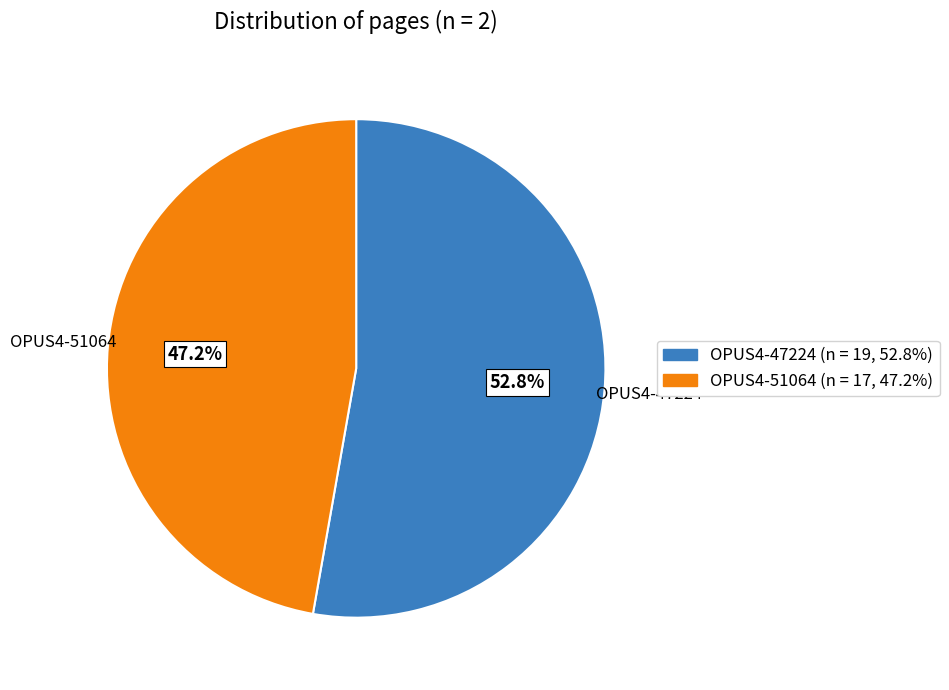

To the nearest percent, what is the difference between the OPUS4-51064 and OPUS4-47224 slice percentages?

6%